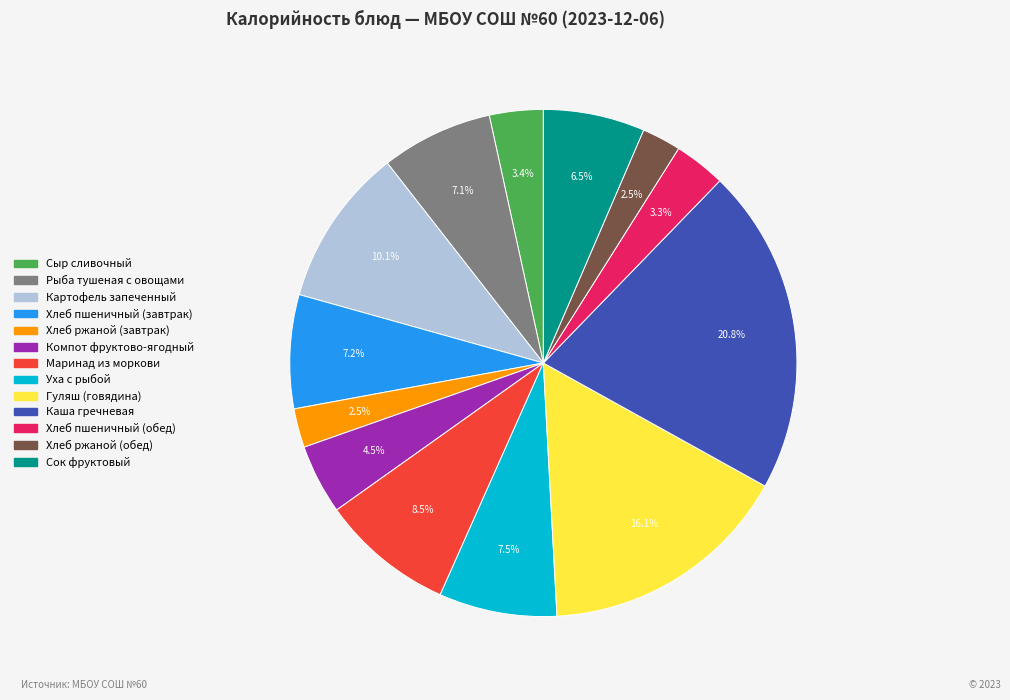

Is it true that Рыба тушеная с овощами is 17% of the pie?

False